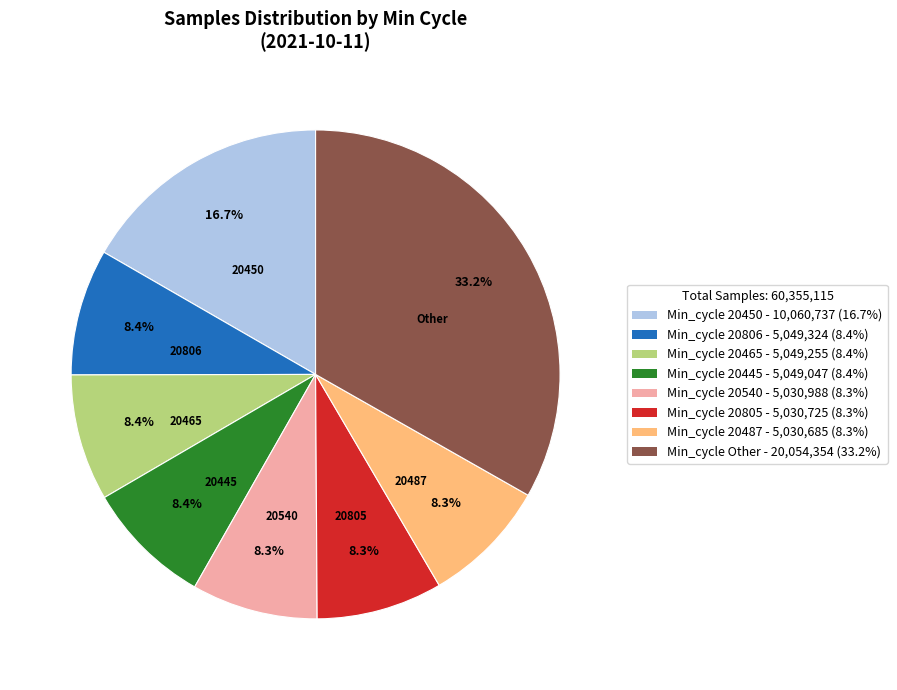

What is the ratio of the value at Min_cycle Other - 20,054,354 (33.2%) to the value at Min_cycle 20805 - 5,030,725 (8.3%)?

4.0